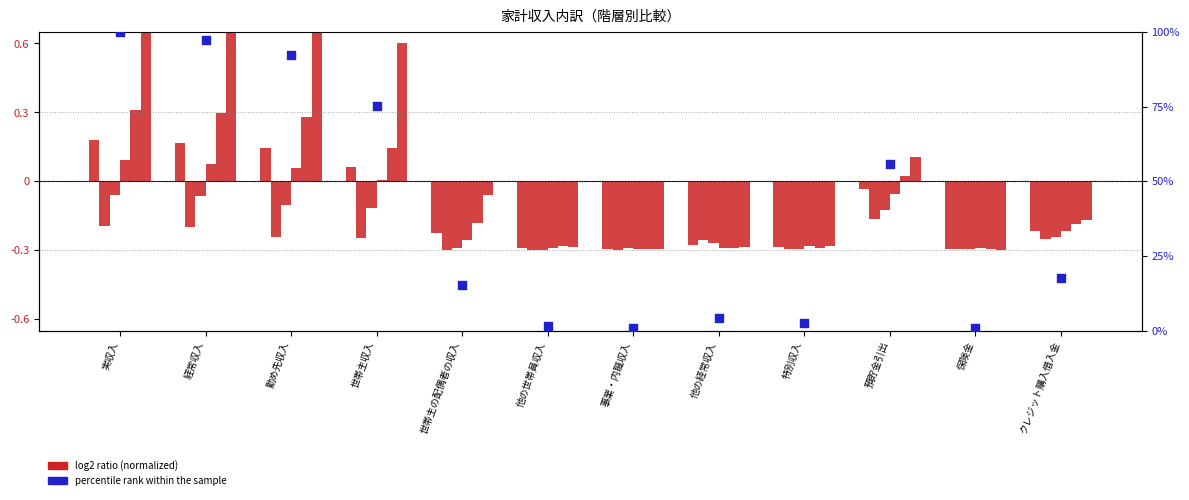

What is the total value across all series at 他の経常収入?

-1.7